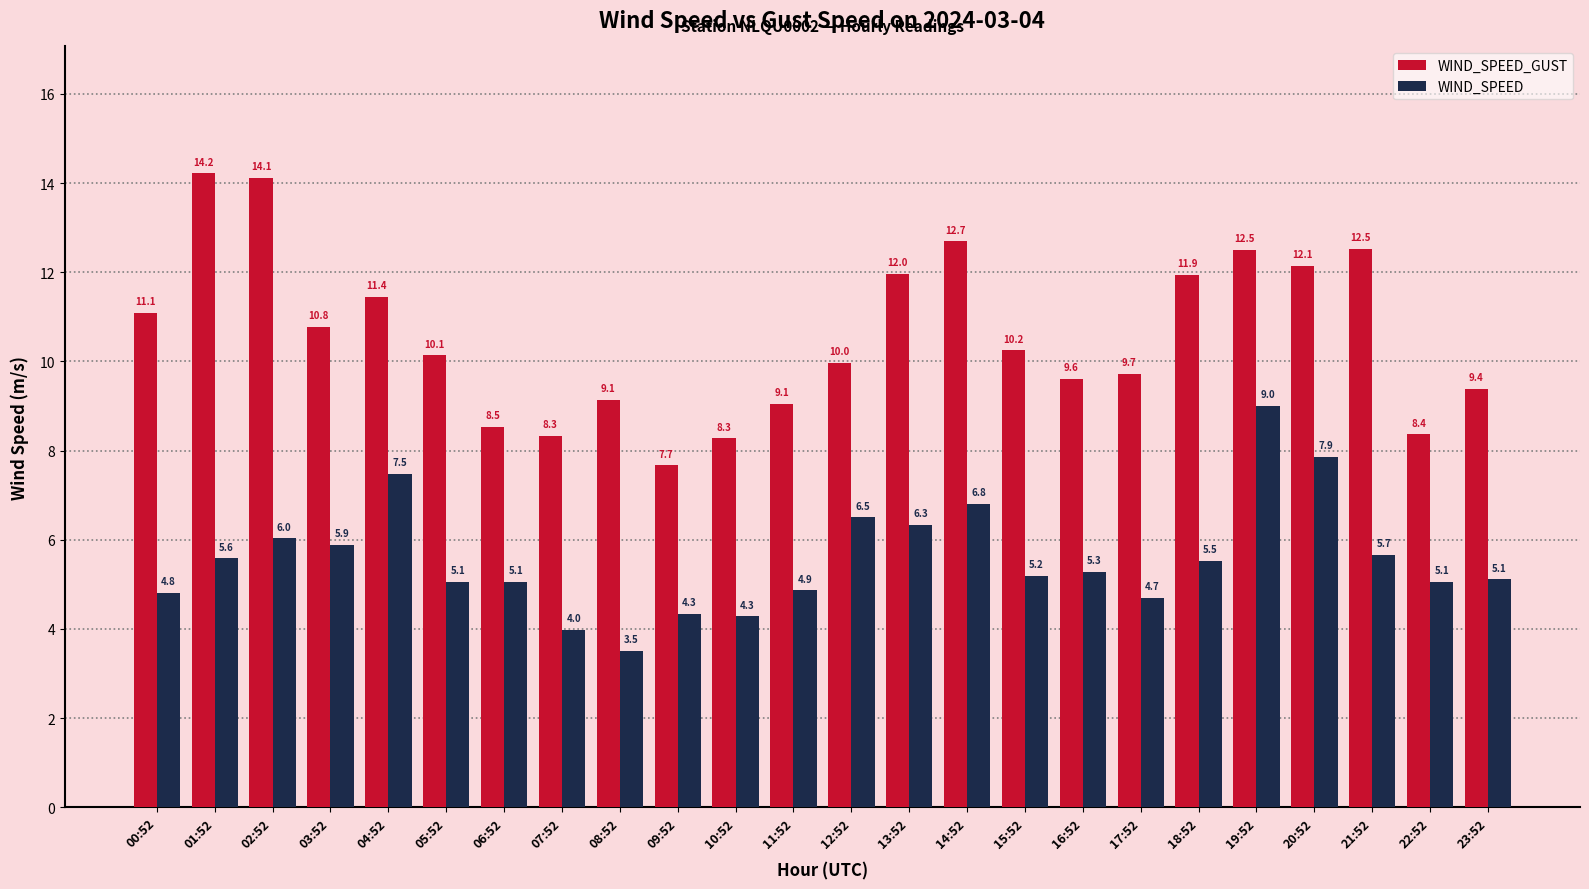

Which category has the lowest value in the WIND_SPEED_GUST series?

09:52